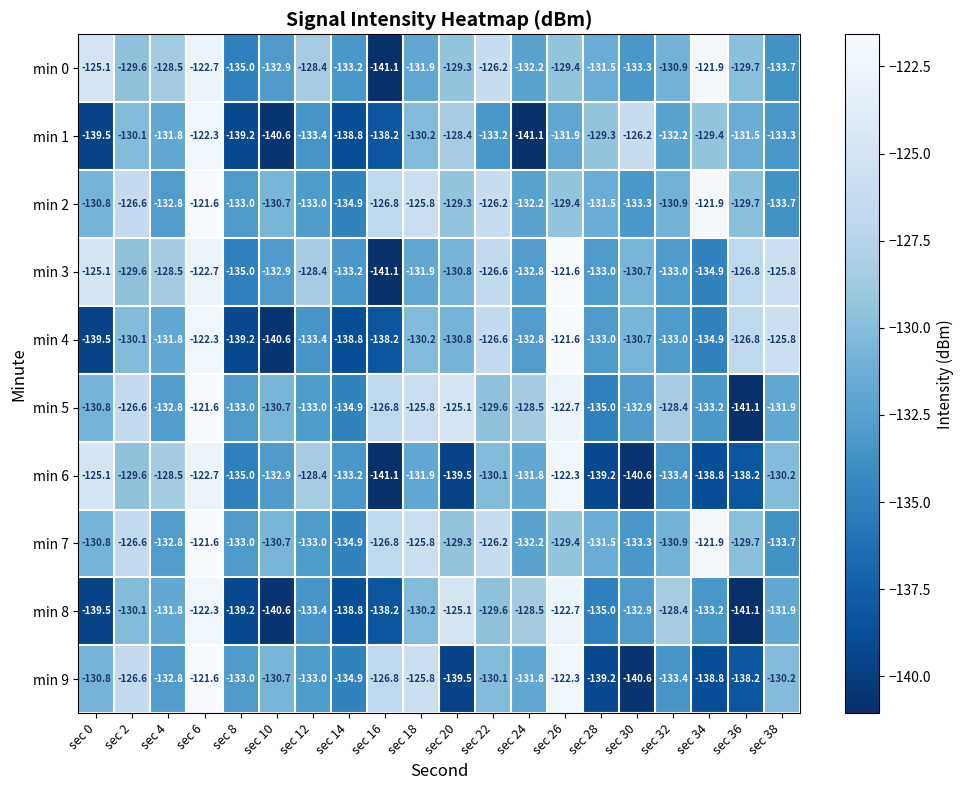

What is the maximum value shown in the chart?

-121.6